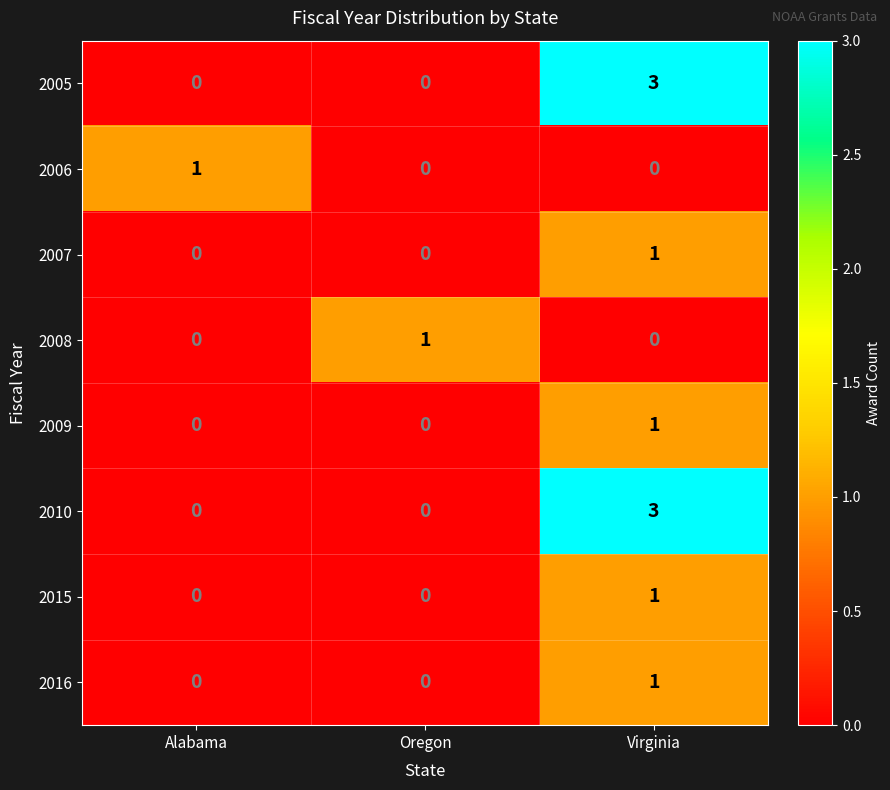

How many 2008 values are between 0 and 1?

3